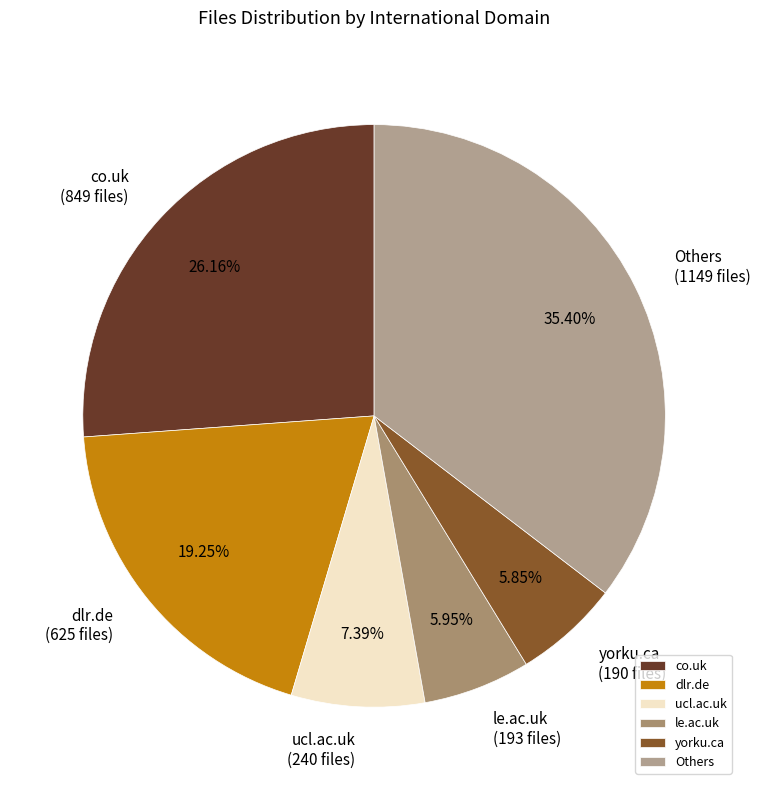

To the nearest percent, what is the difference between the largest and smallest slice percentages?

30%